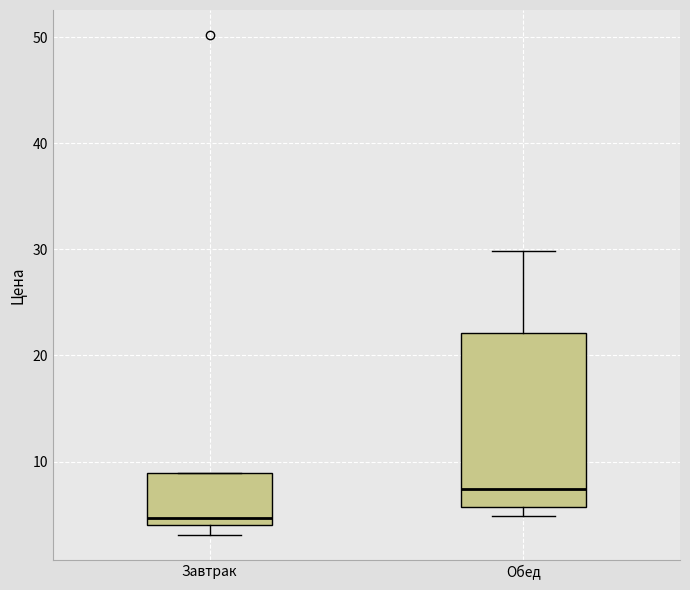

Which box's median line is the lowest?

Завтрак